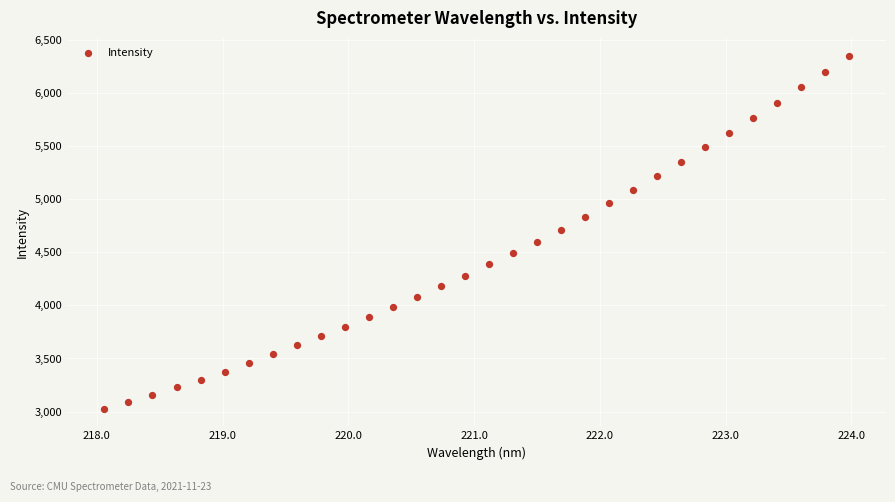

What is the range of Y values (max minus min)?

3325.4